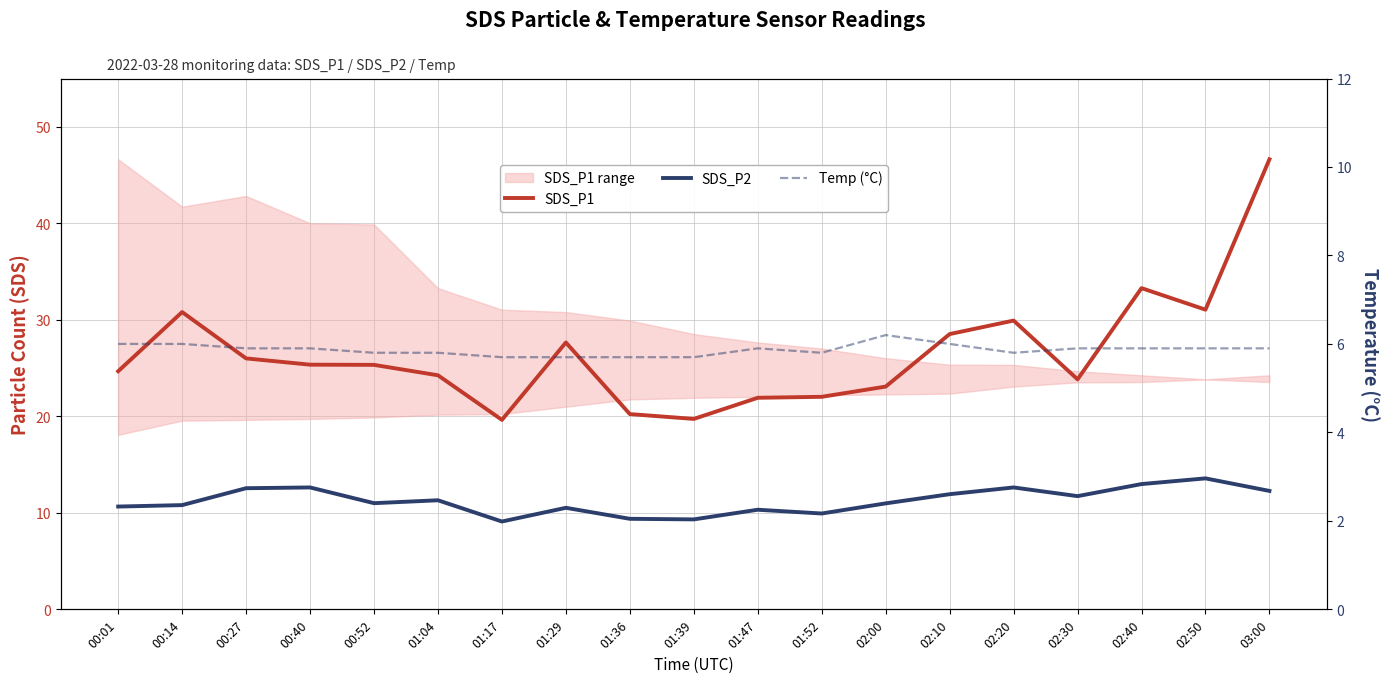

The Temp (°C) series shows 9.7 at 03:00. True or false?

False